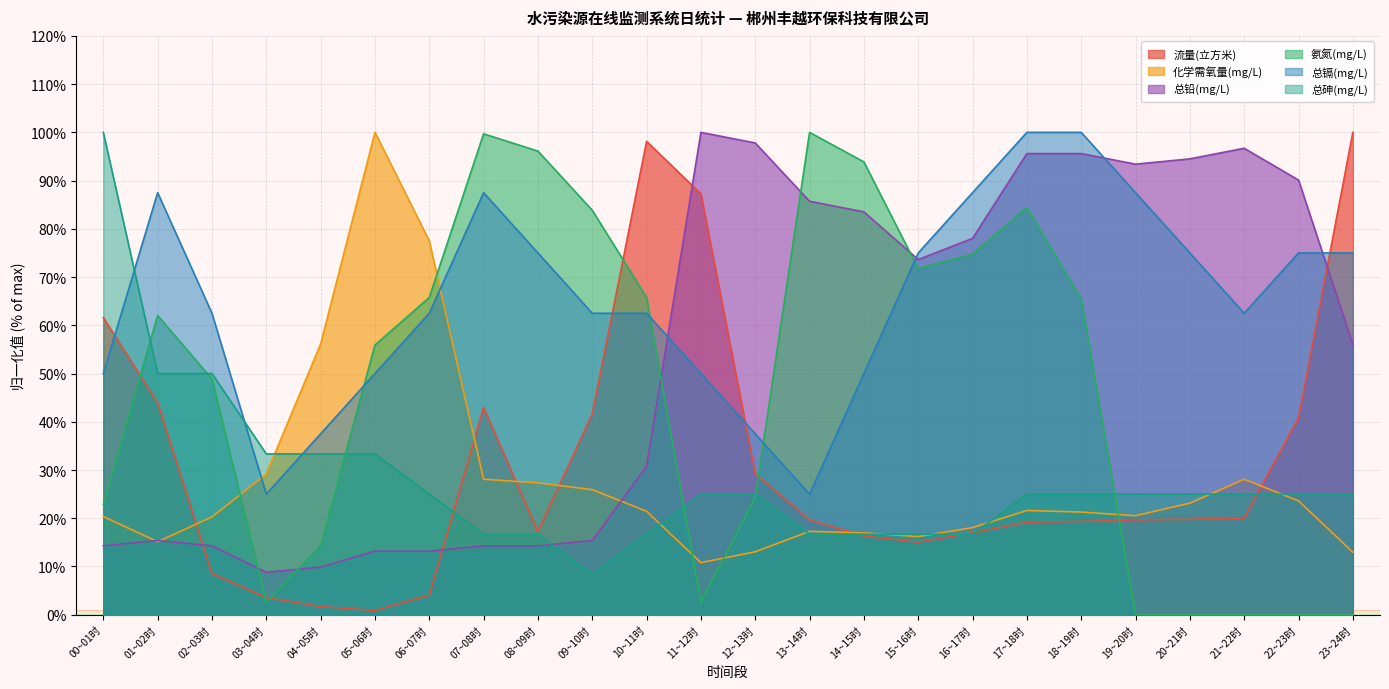

At which label does 总砷(mg/L) first exceed 25?

00~01时